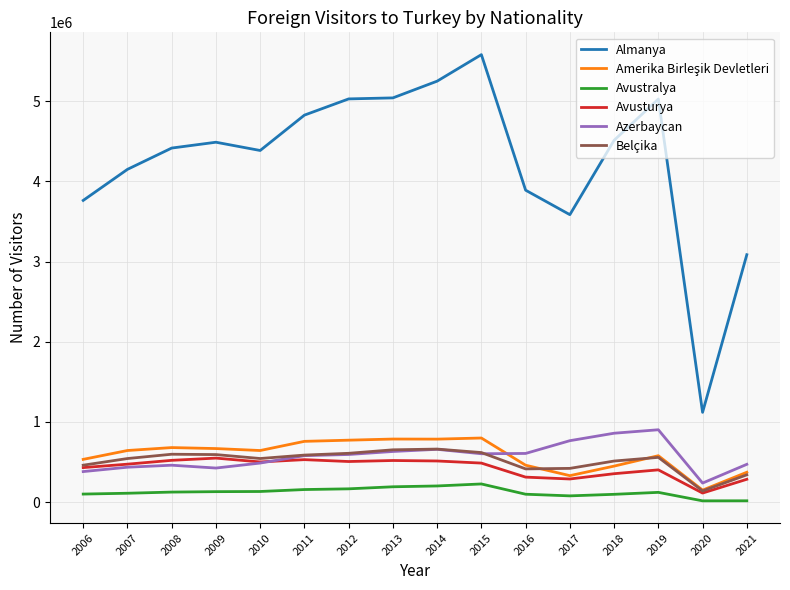

Is the value of Avusturya at 2010 greater than the value of Avustralya at 2021?

Yes